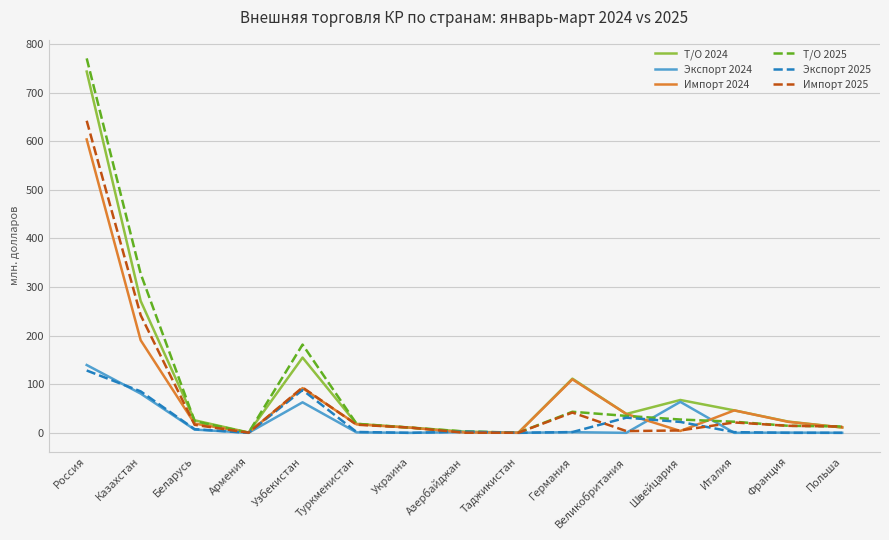

At which label does Экспорт 2025 first exceed 1?

Россия